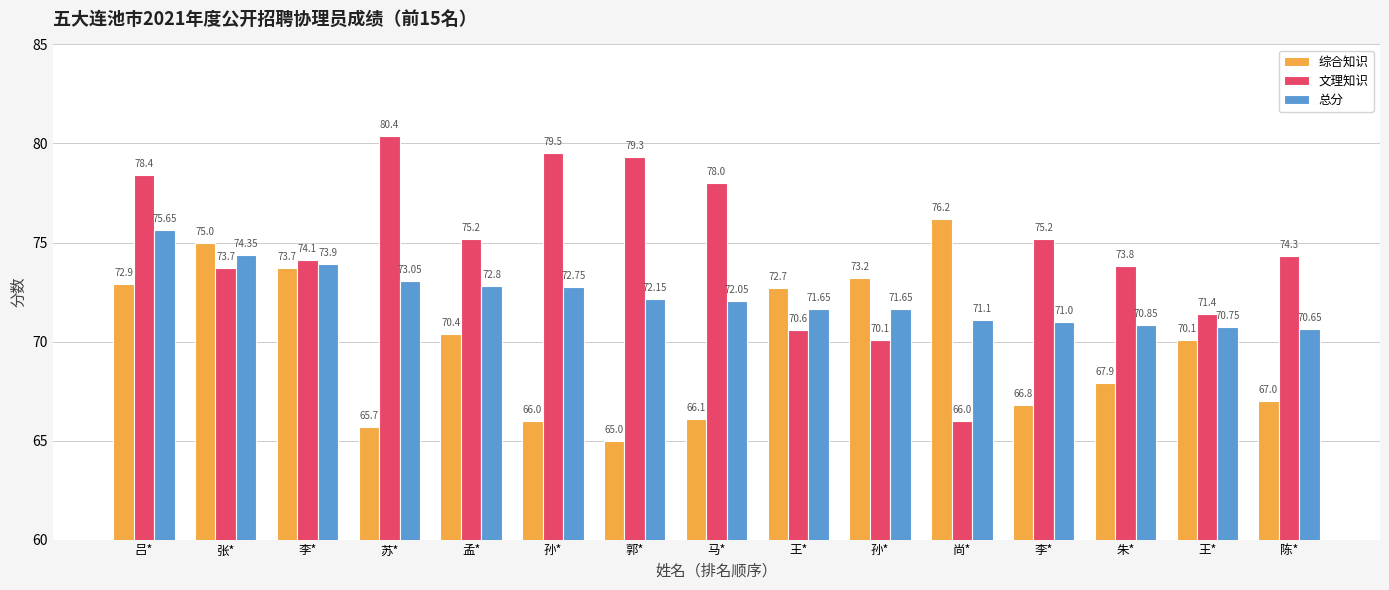

How many data points in 文理知识 are less than 74?

6